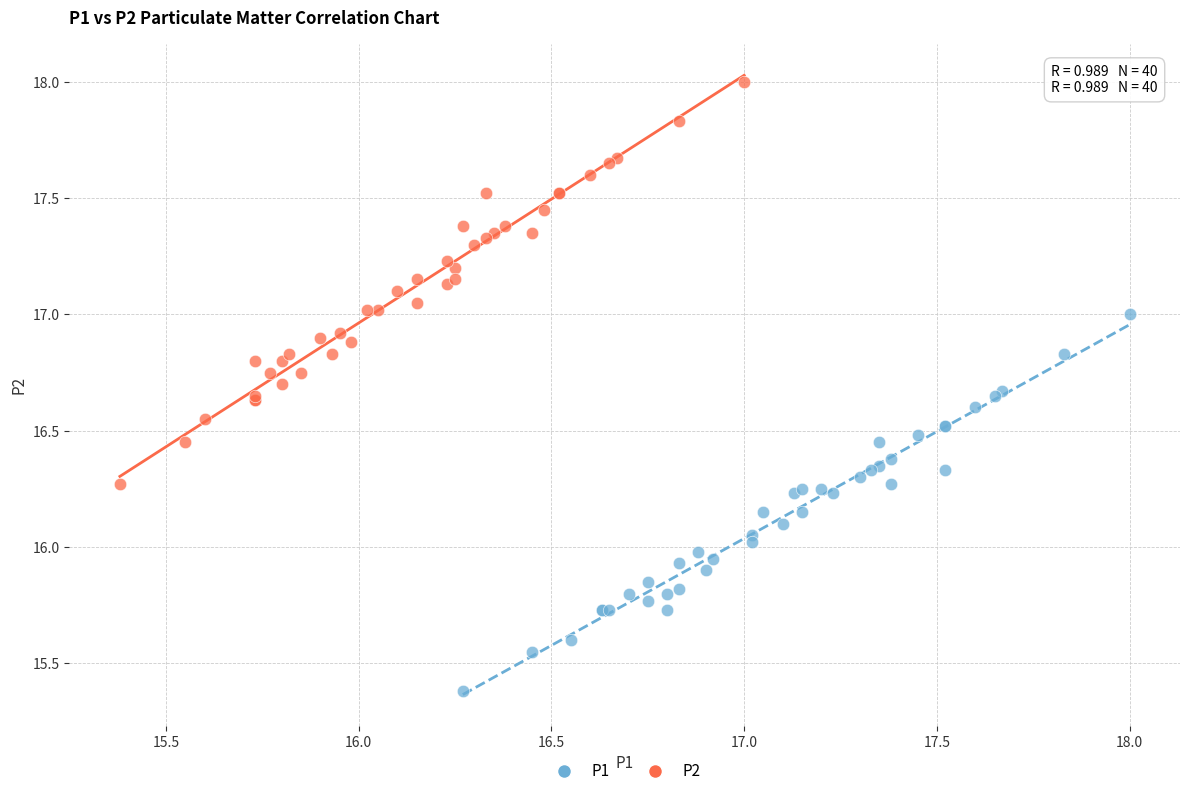

Which series reaches the minimum Y coordinate?

P1